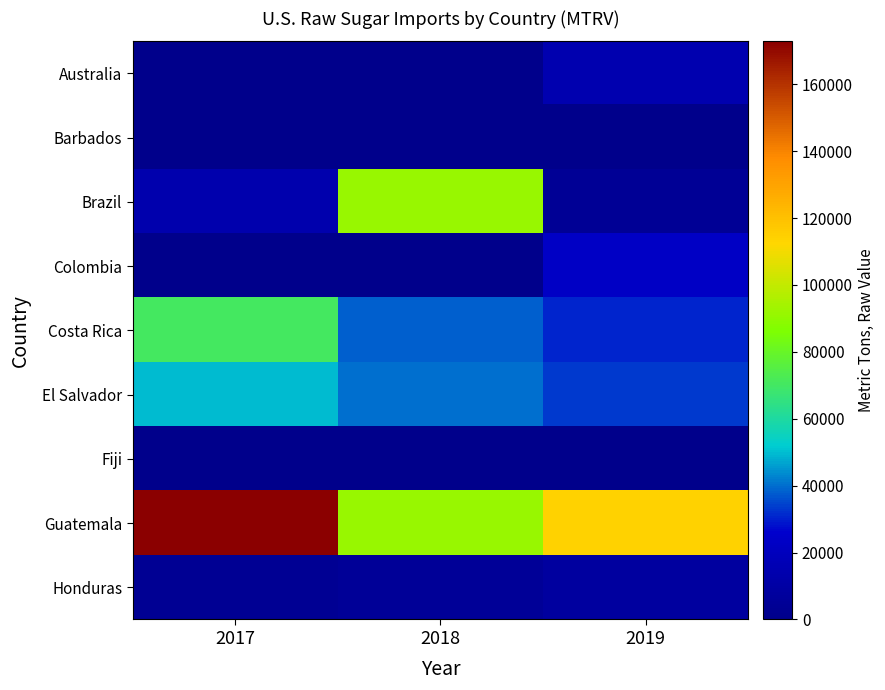

Which series has the largest range (max minus min)?

Brazil